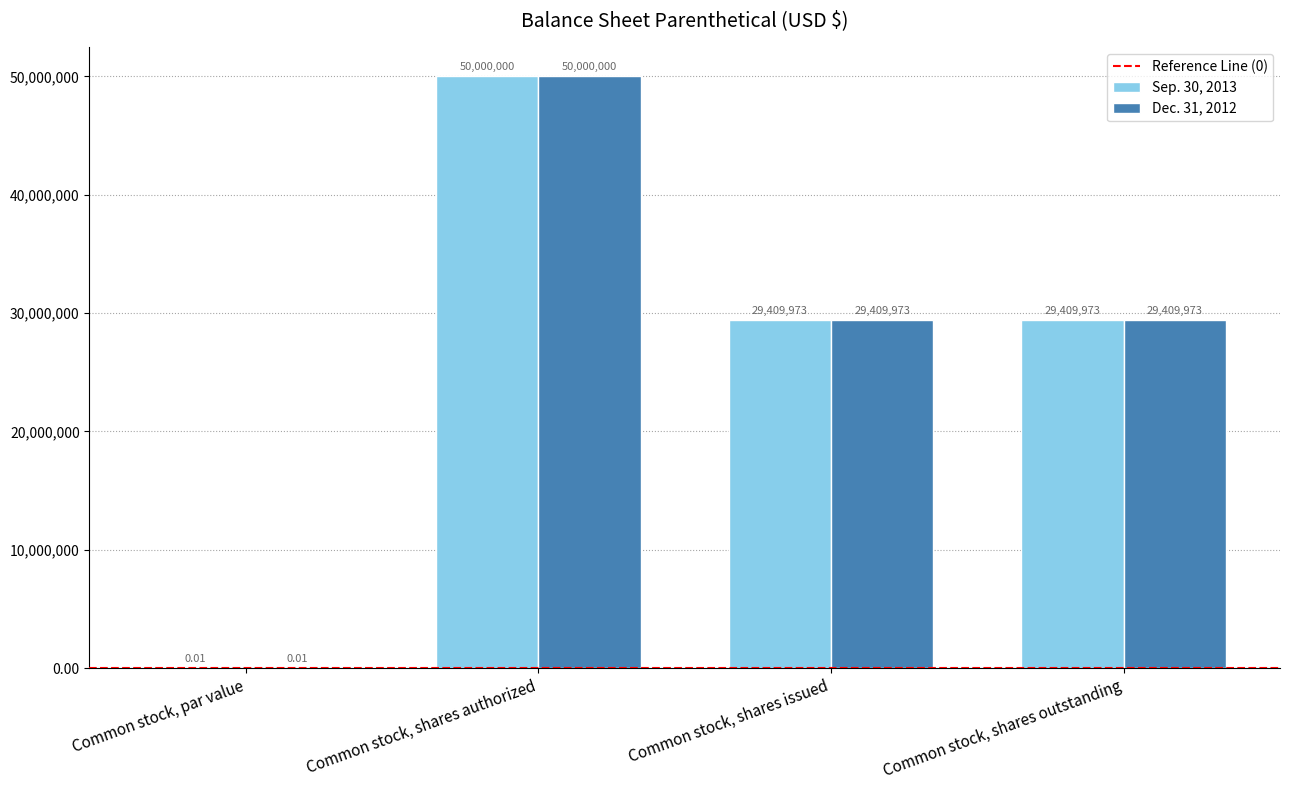

What is the total value across all series at Common stock, shares authorized?

100000000.0